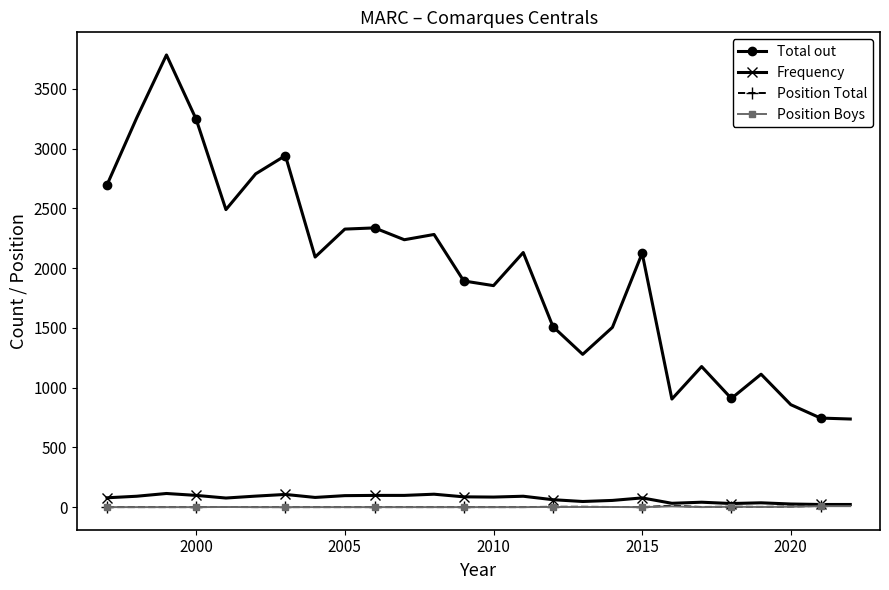

Which series has the widest spread of values?

Total out